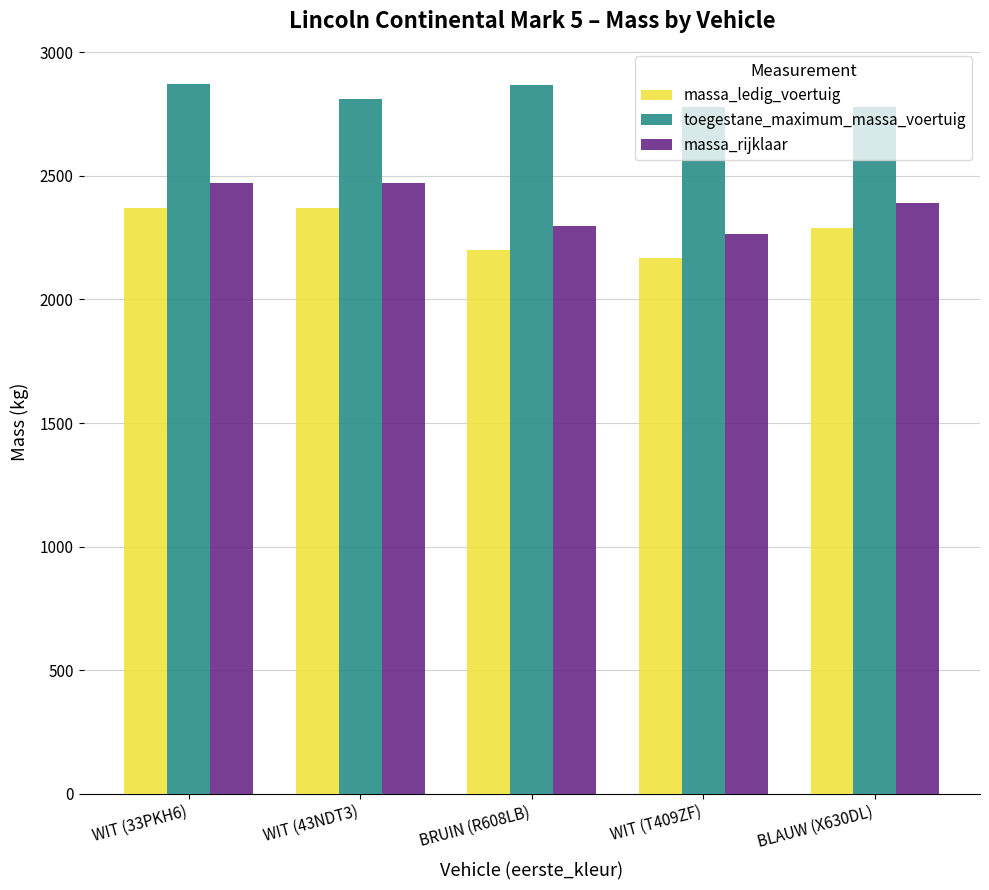

What is the difference between the highest and lowest values at BLAUW (X630DL)?

487